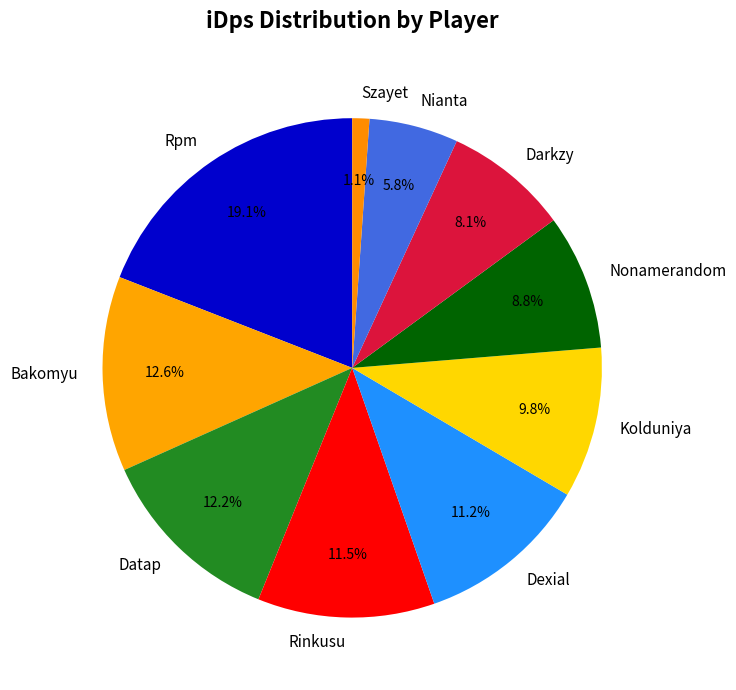

To the nearest percent, what is the difference between the Dexial and Bakomyu slice percentages?

1%